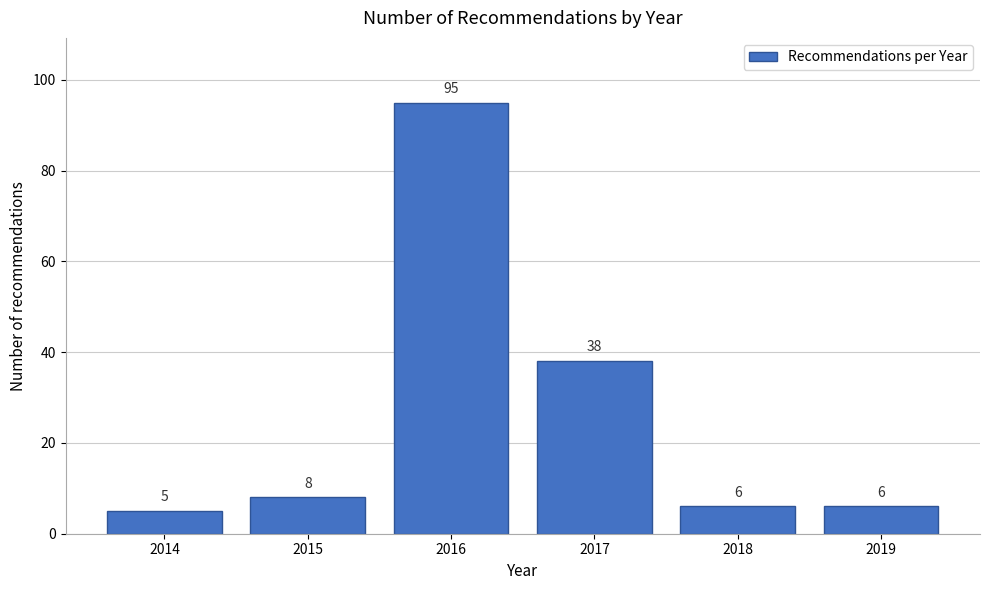

Reading left to right, list all the values displayed in this chart.

2014=5	2015=8	2016=95	2017=38	2018=6	2019=6